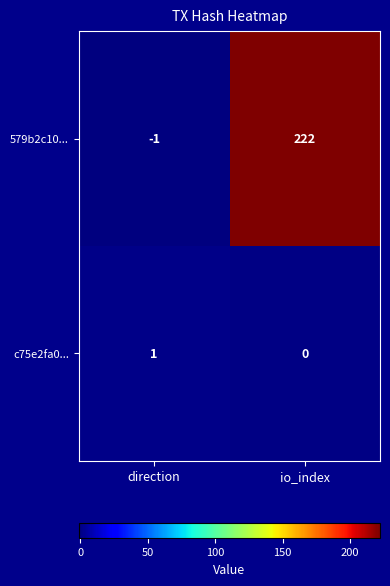

What is the greatest value displayed?

222